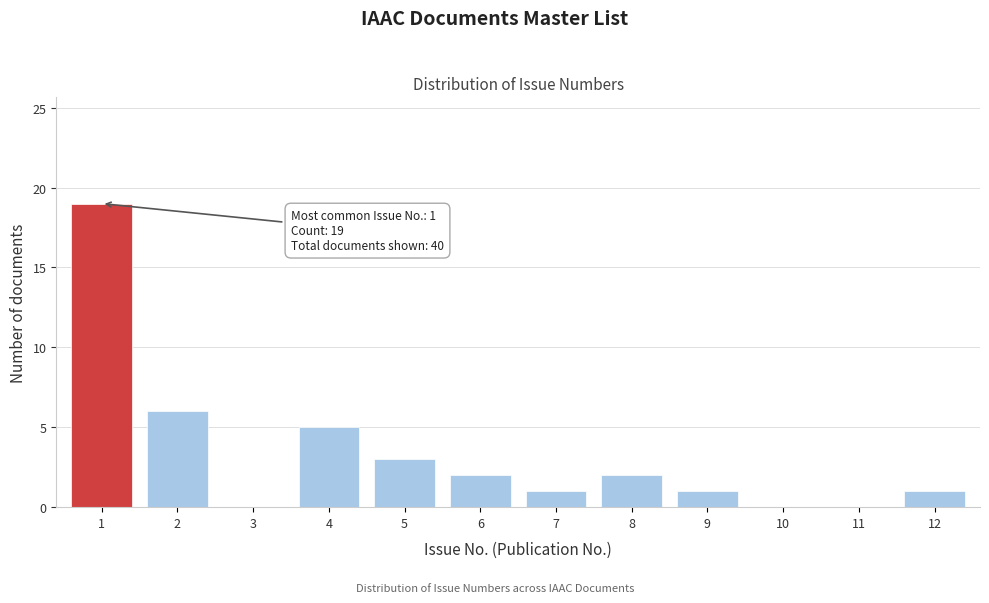

Reading left to right, extract all data points from this chart.

1=19	2=6	3=0	4=5	5=3	6=2	7=1	8=2	9=1	10=0	11=0	12=1